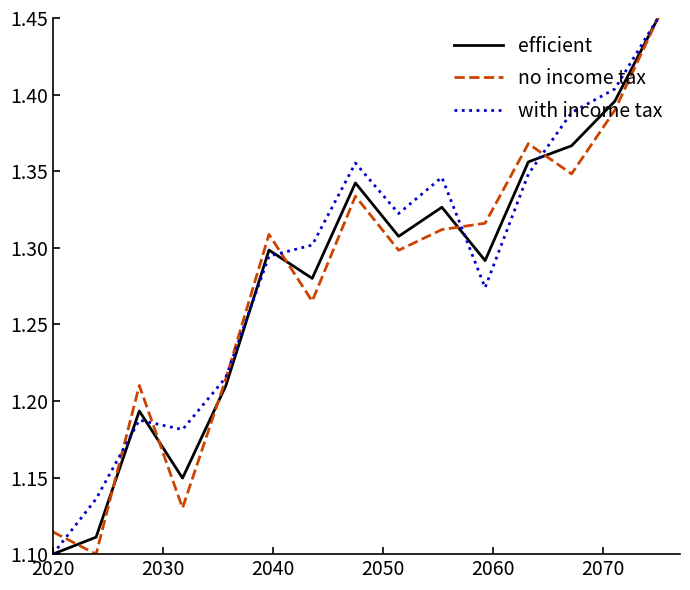

What are all the series names shown in the legend?

efficient, no income tax, with income tax